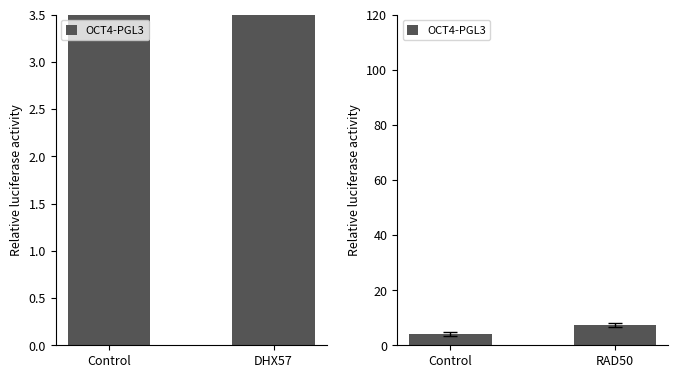

What is the difference between the maximum and minimum values?

3.3